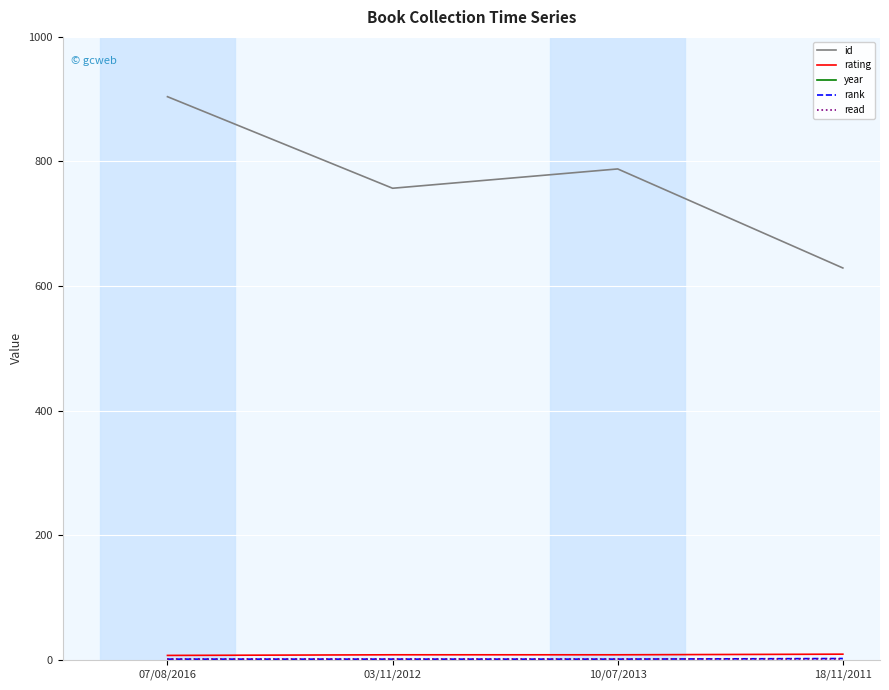

Between 10/07/2013 and 07/08/2016, which is larger?

07/08/2016